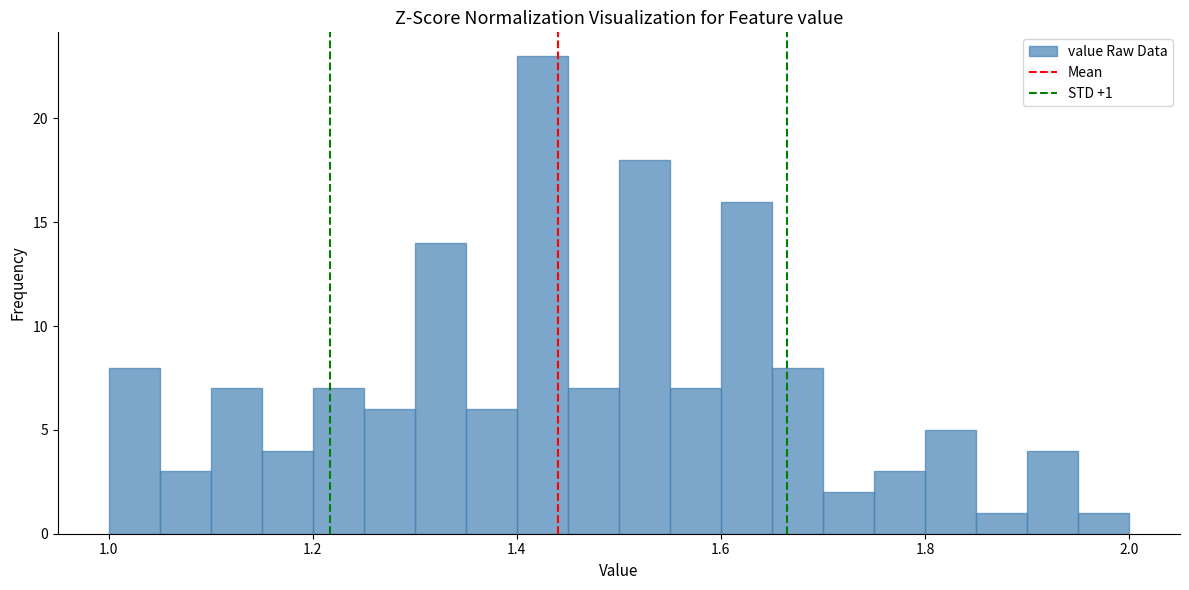

Read against the x-axis, roughly where is the centre of the tallest bar?

1.42